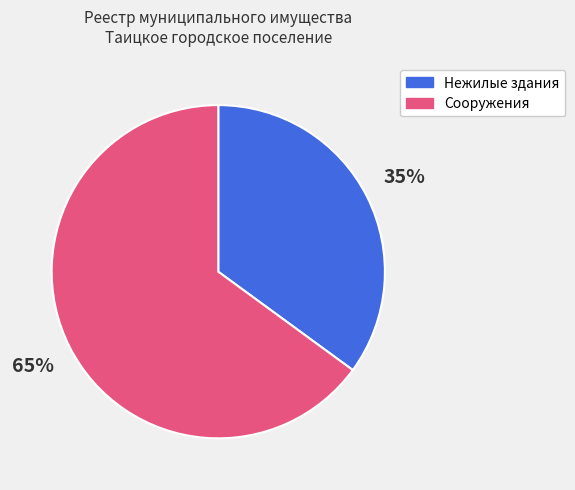

To the nearest percent, what is the average slice percentage?

50%